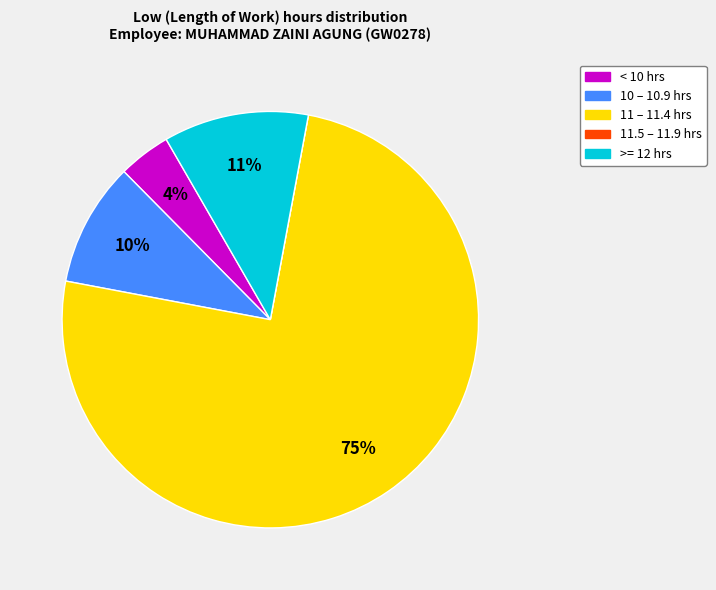

Does any single category account for the majority?

Yes